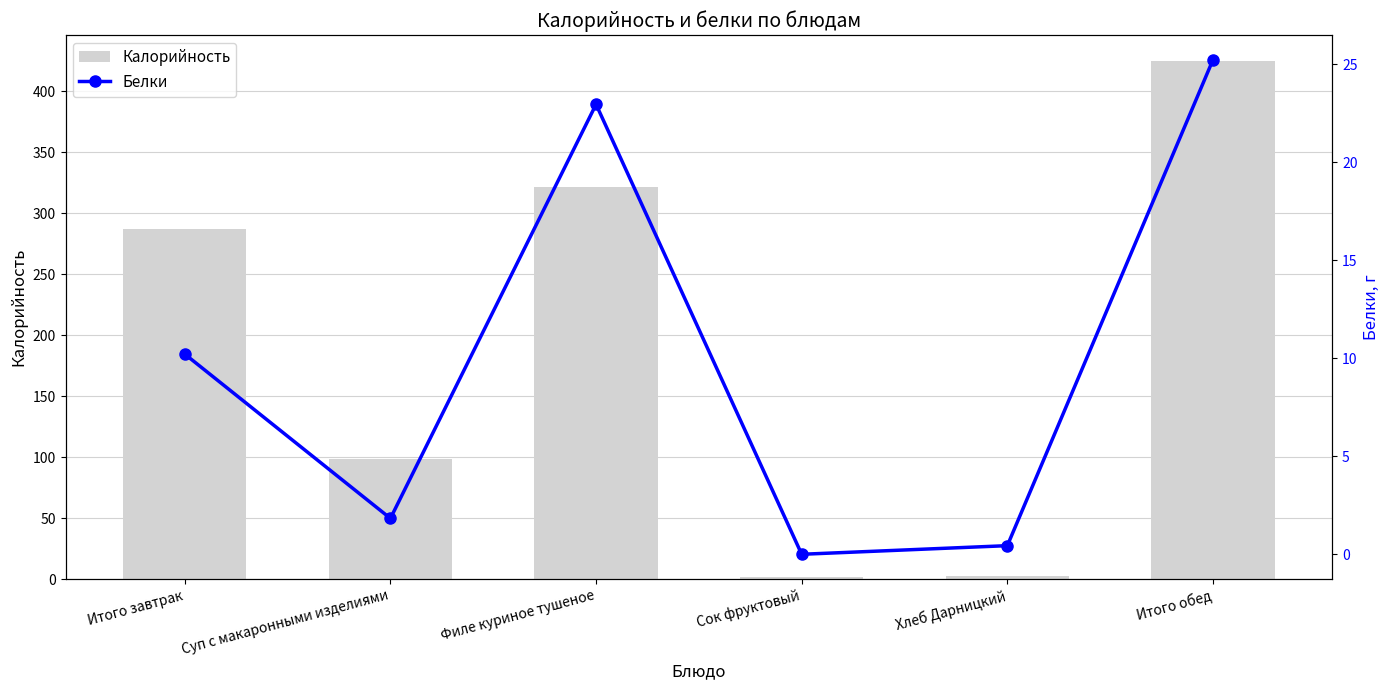

At which label does Калорийность reach its peak?

Итого обед